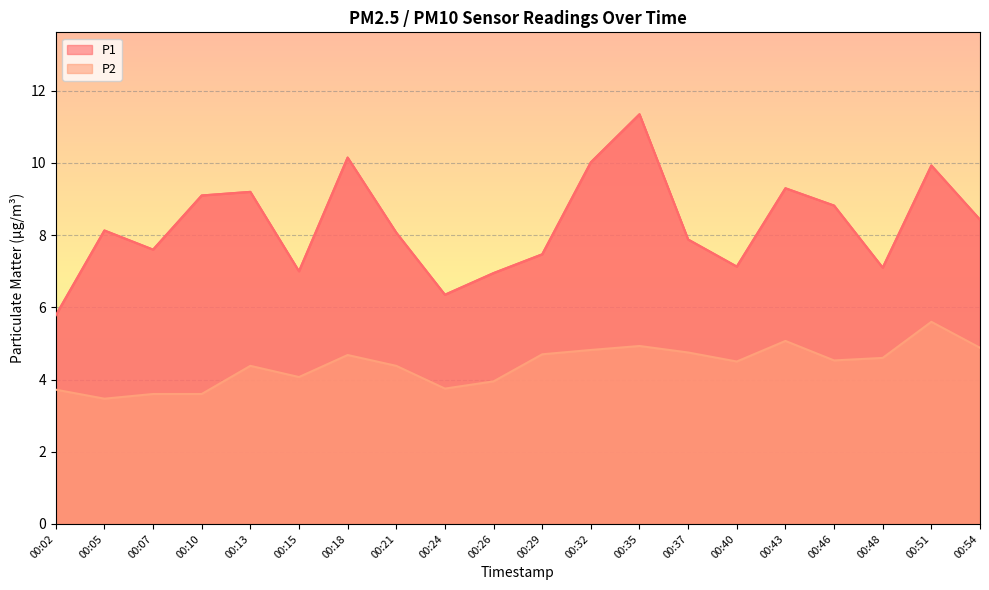

What is the smallest value displayed?

3.5